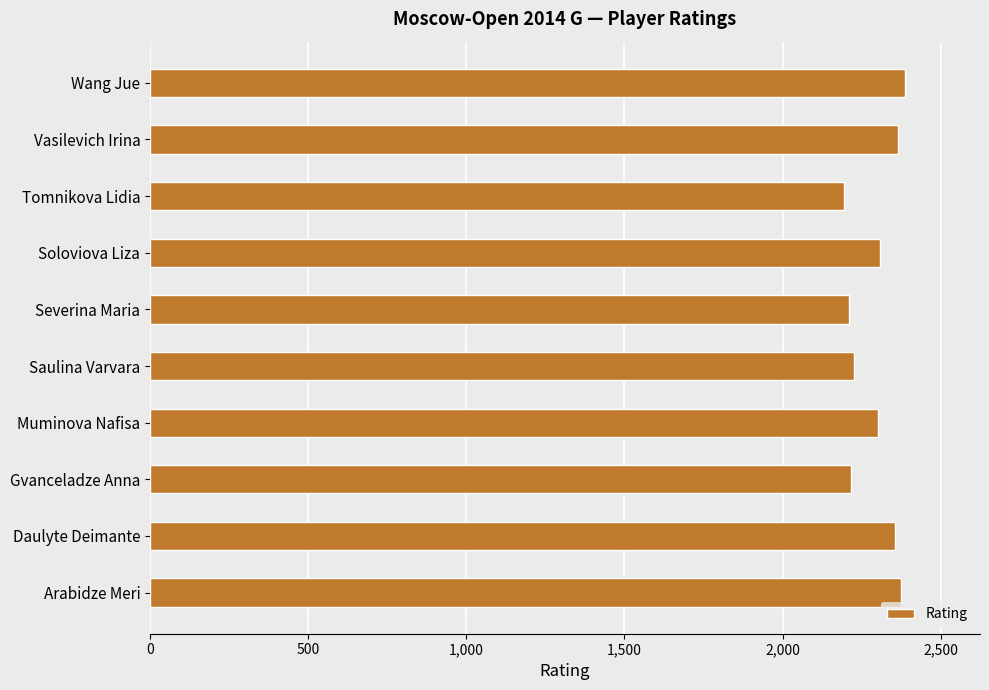

What is the greatest value displayed?

2386